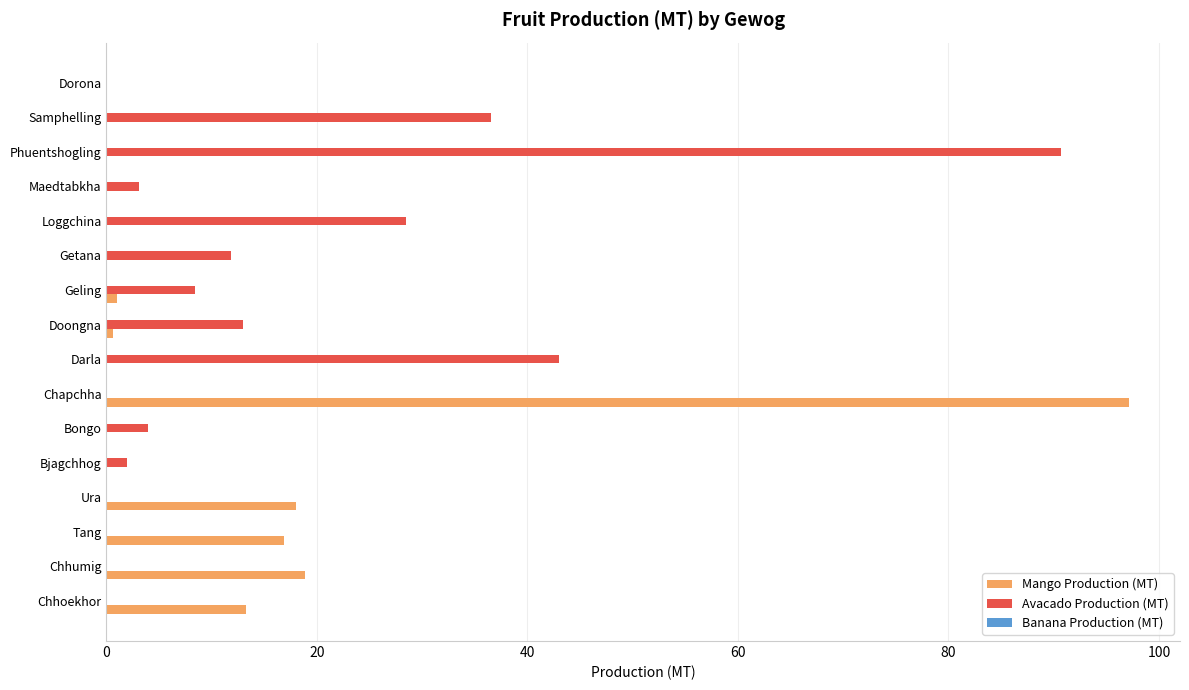

What is the sum of all Mango Production (MT) values?

165.6